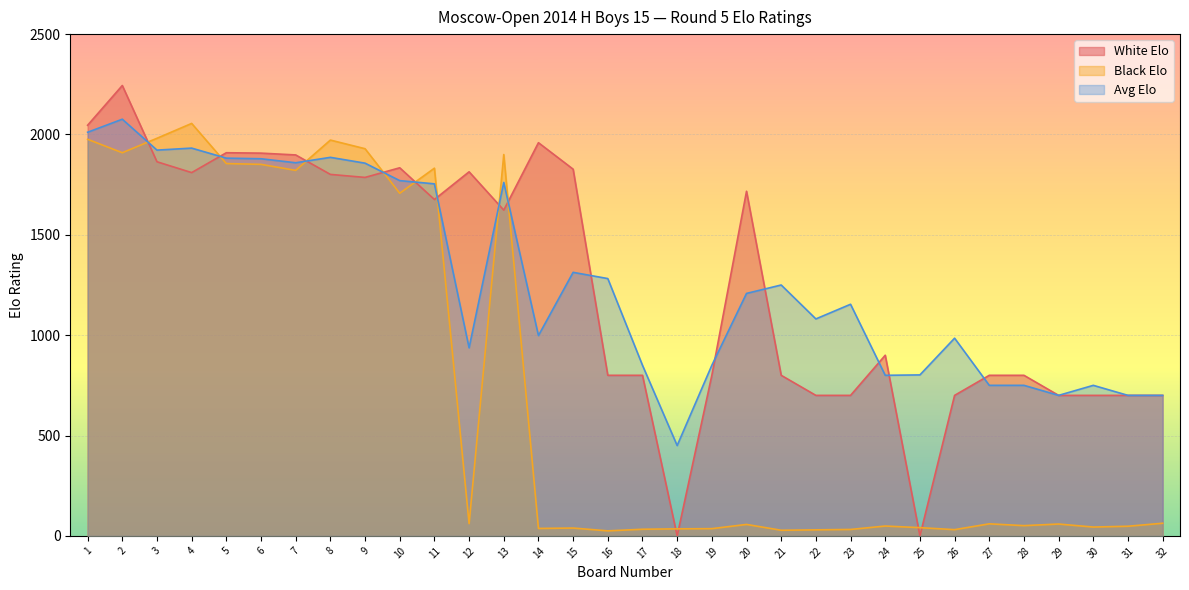

What is the total value across all series at 8?

5659